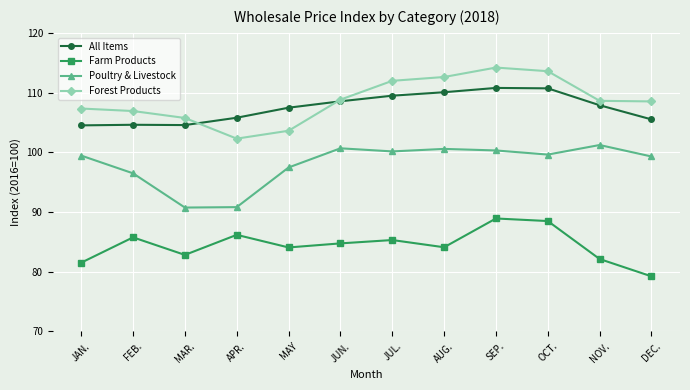

What is the approximate value of Poultry & Livestock at JAN.?

99.5